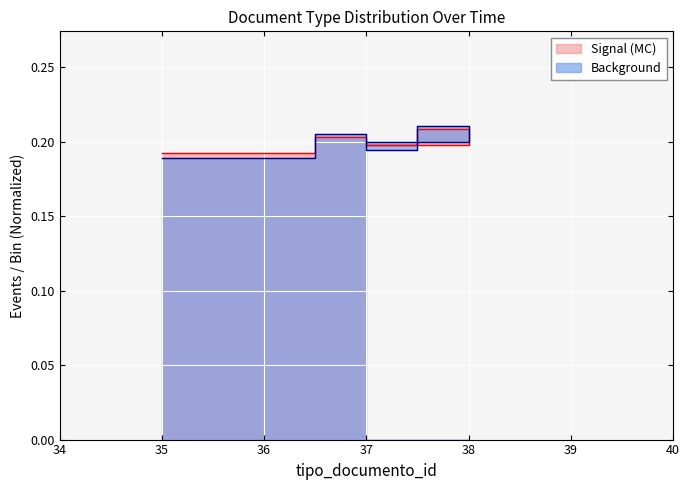

What is the value of the Background point at the 5th from the left?

0.2